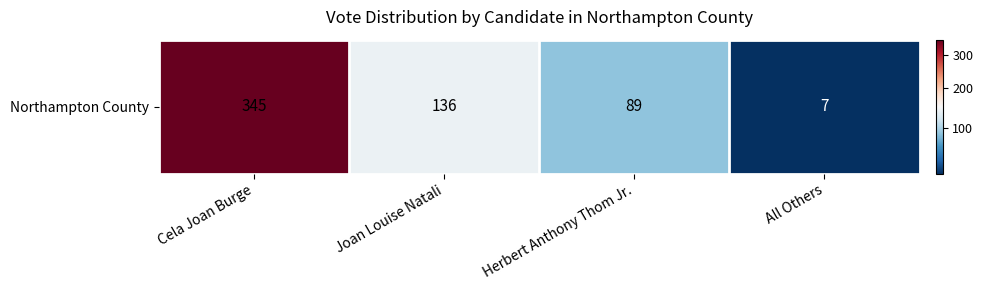

Reading right to left, what are all the values shown in this chart?

7	89	136	345